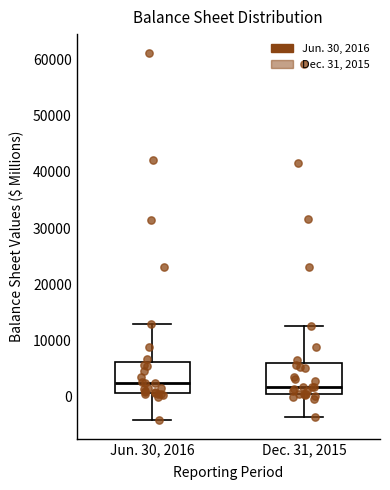

Where is the lower edge of the box for Jun. 30, 2016 on the y-axis? The values are not printed on the chart, so give them approximately, as read against the axis.

1000